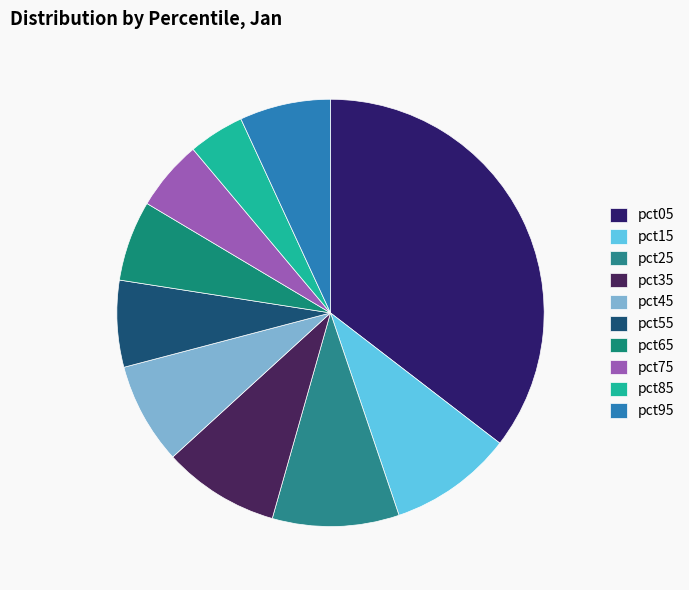

To the nearest percent, what percentage of the pie is pct05?

35%